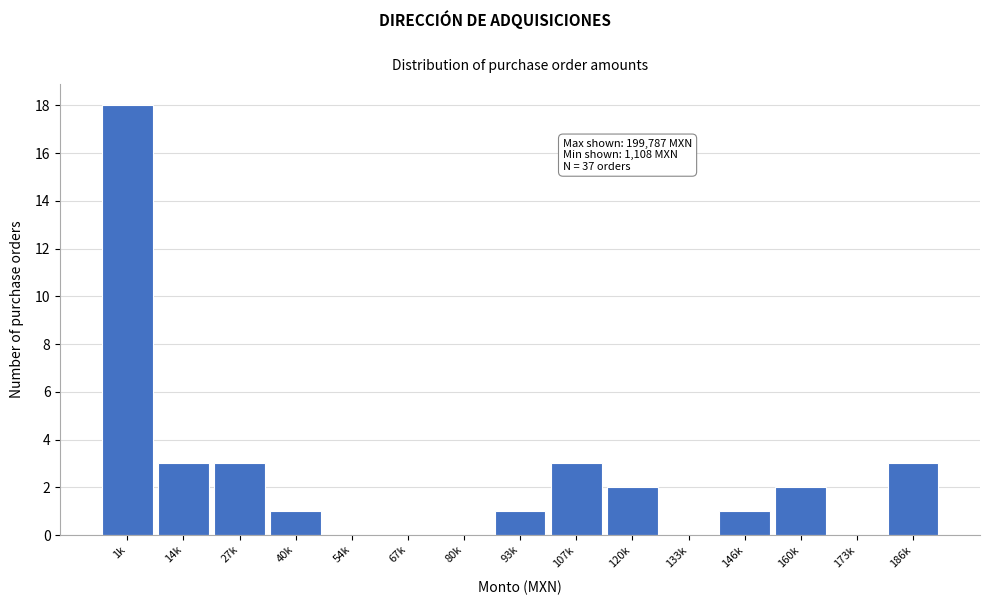

Reading left to right, transcribe all the data shown in this chart.

1k=18	14k=3	27k=3	40k=1	54k=0	67k=0	80k=0	93k=1	107k=3	120k=2	133k=0	146k=1	160k=2	173k=0	186k=3